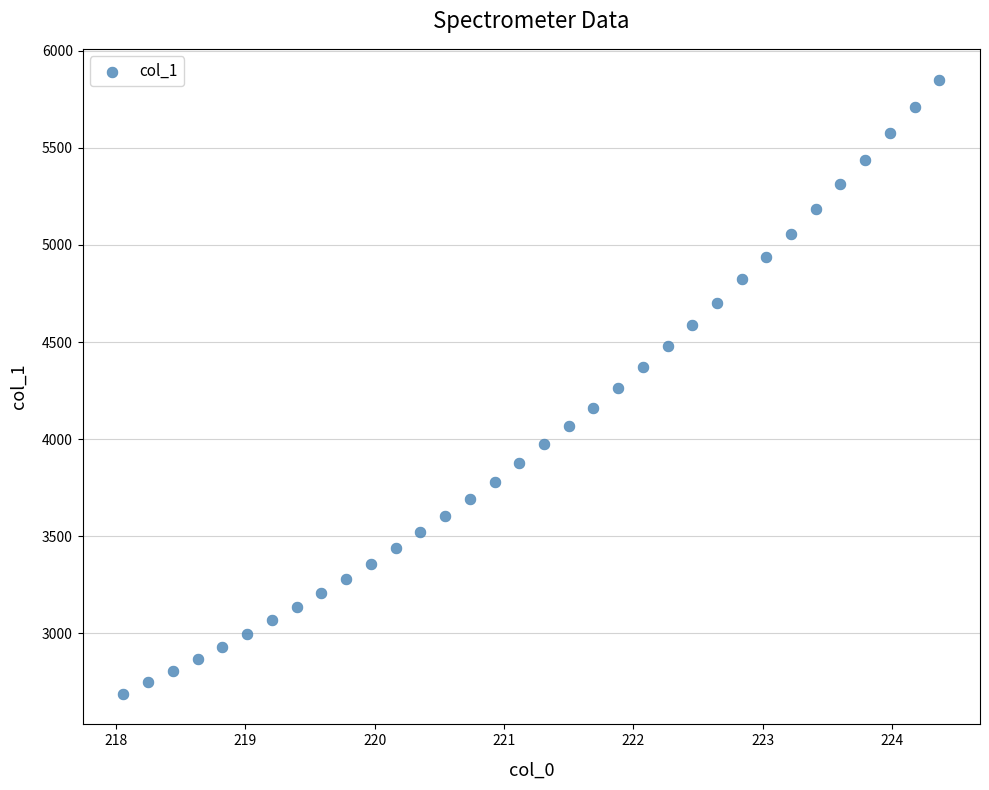

What is the range of X values (max minus min)?

6.3